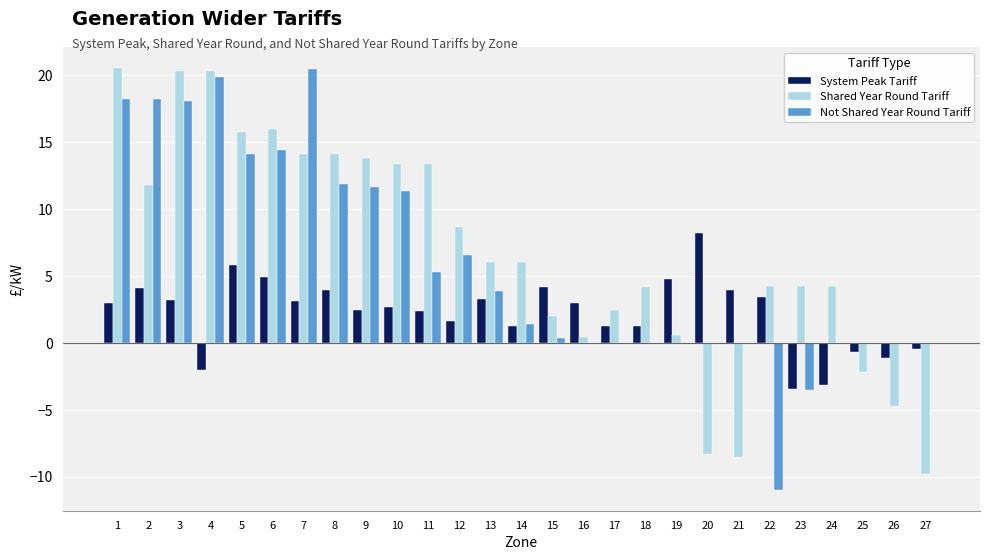

How many distinct data groups are displayed?

3